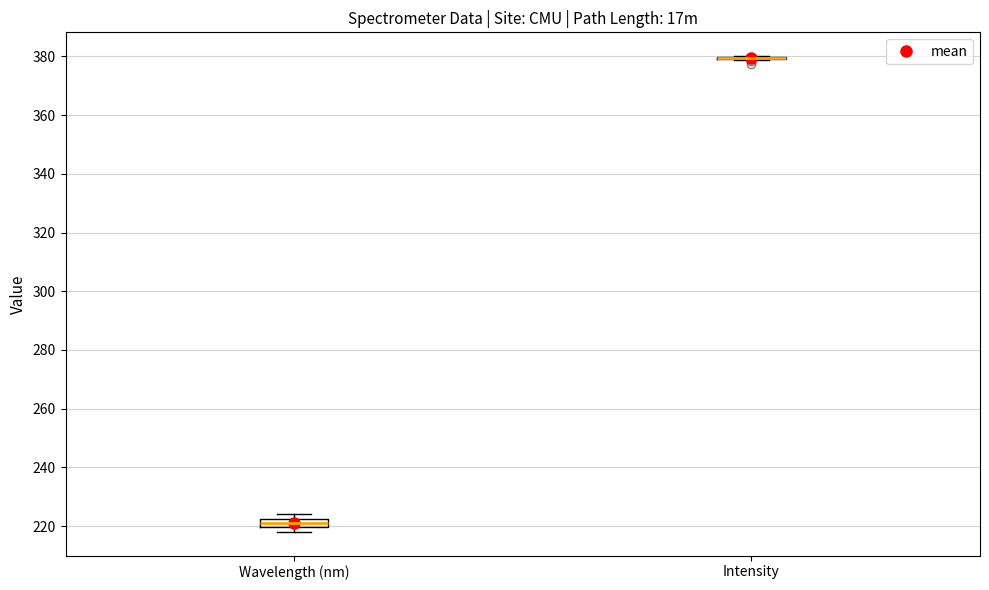

Which box is the tallest, from its lower edge to its upper edge?

Wavelength (nm)